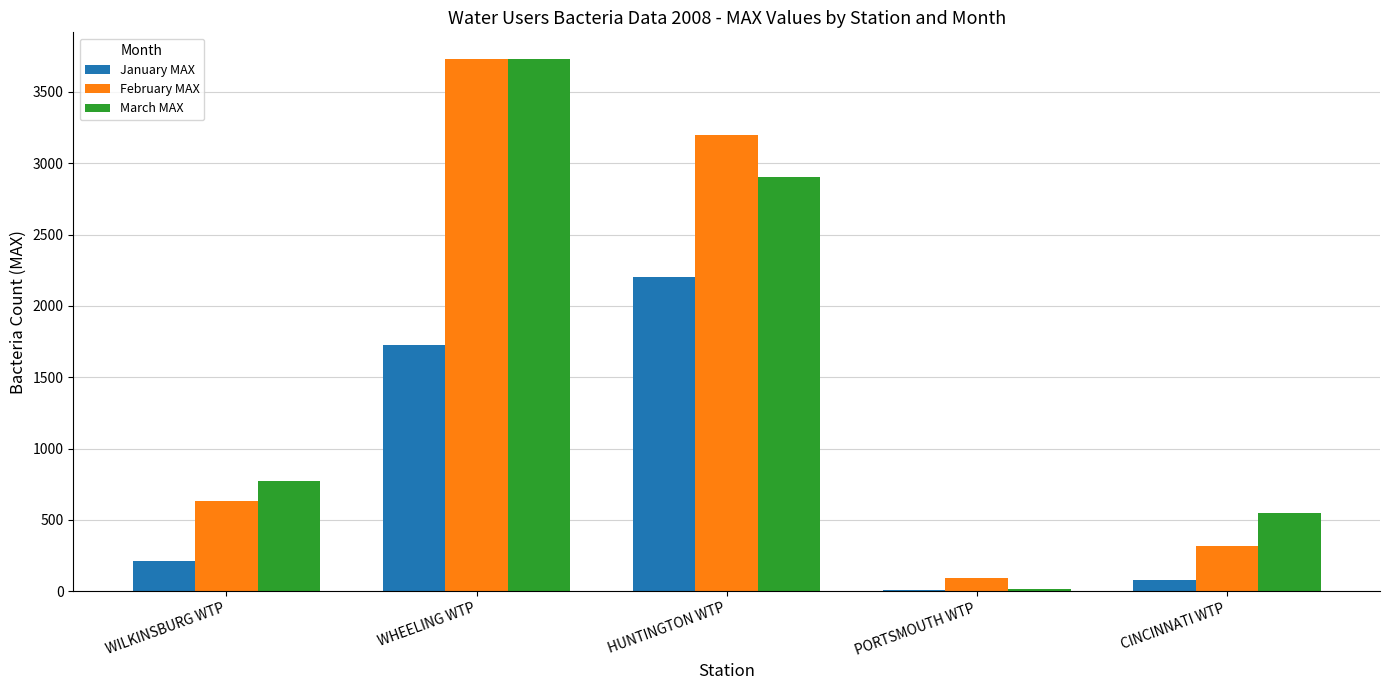

Where is January MAX nearest to the value 1105?

WHEELING WTP